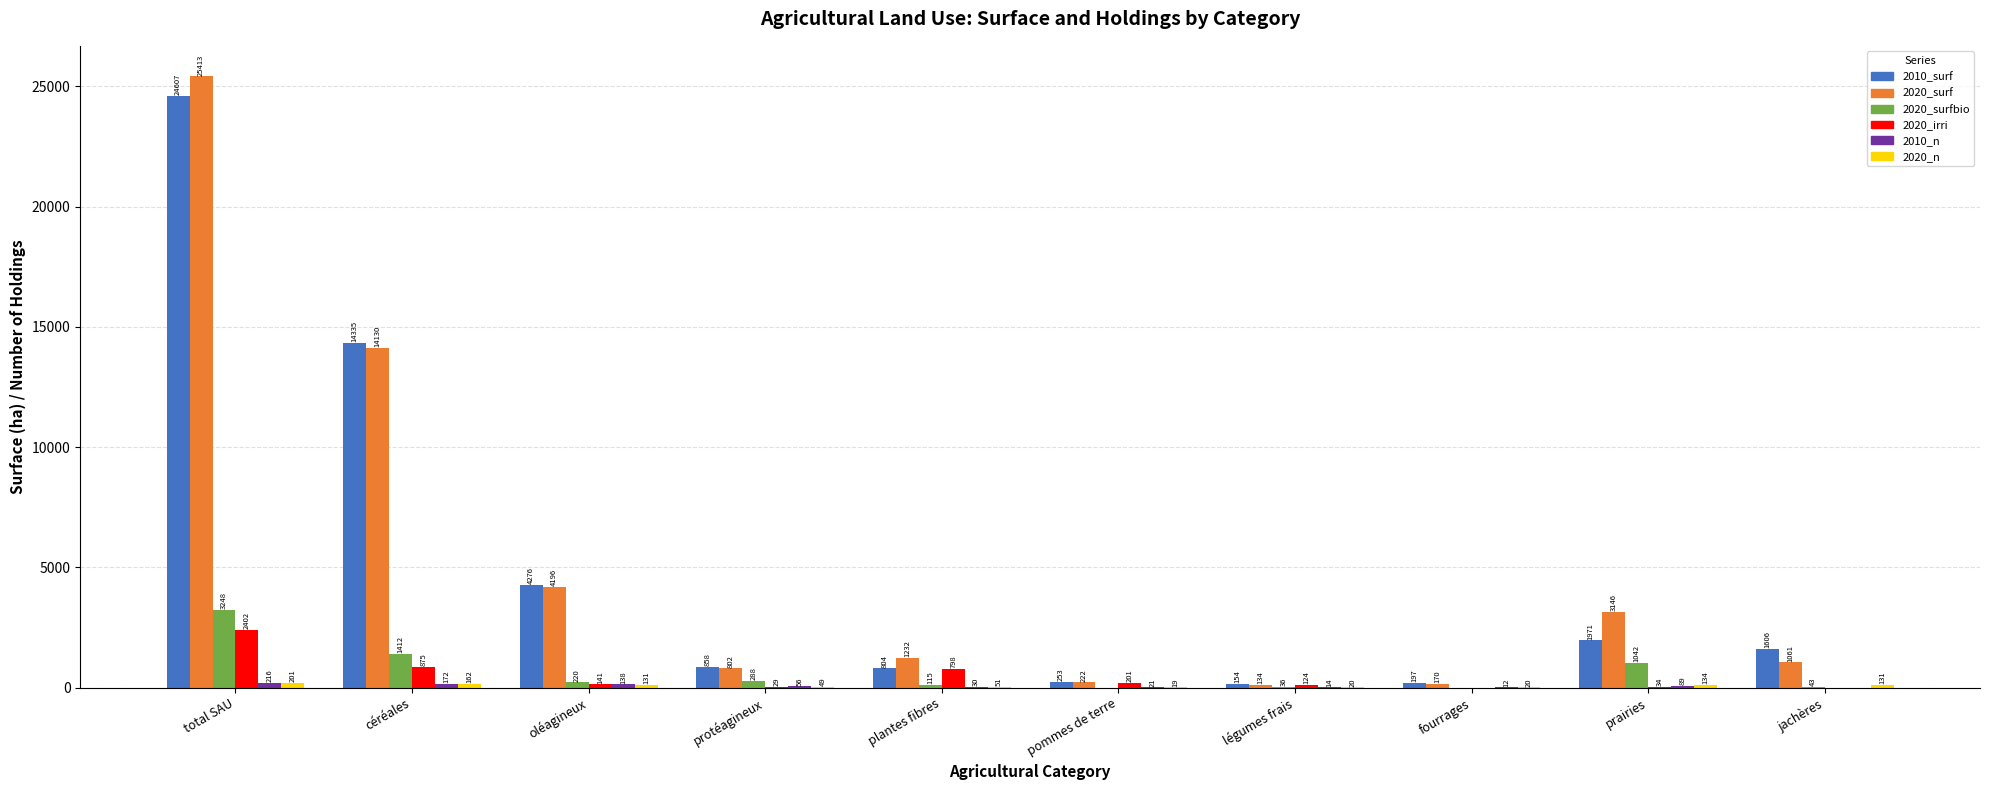

How many groups of bars are there?

10